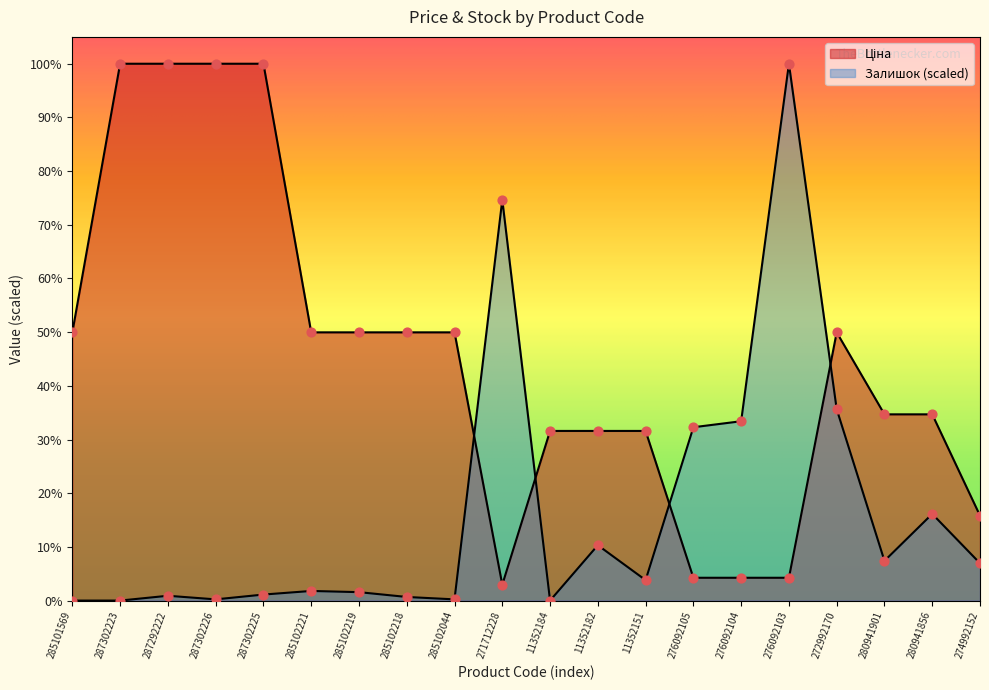

Which series has the largest total across all categories?

Ціна